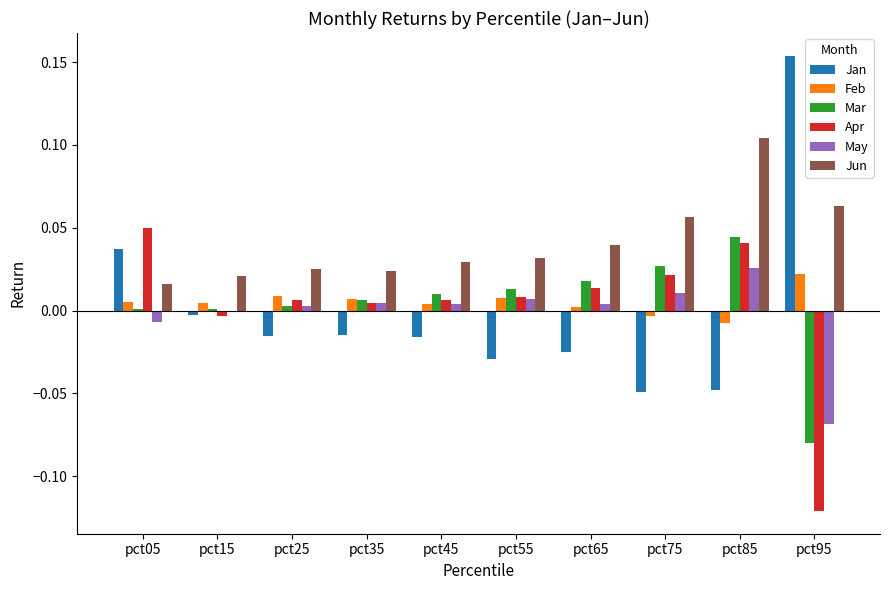

Which series changed the most between pct05 and pct75?

Jan